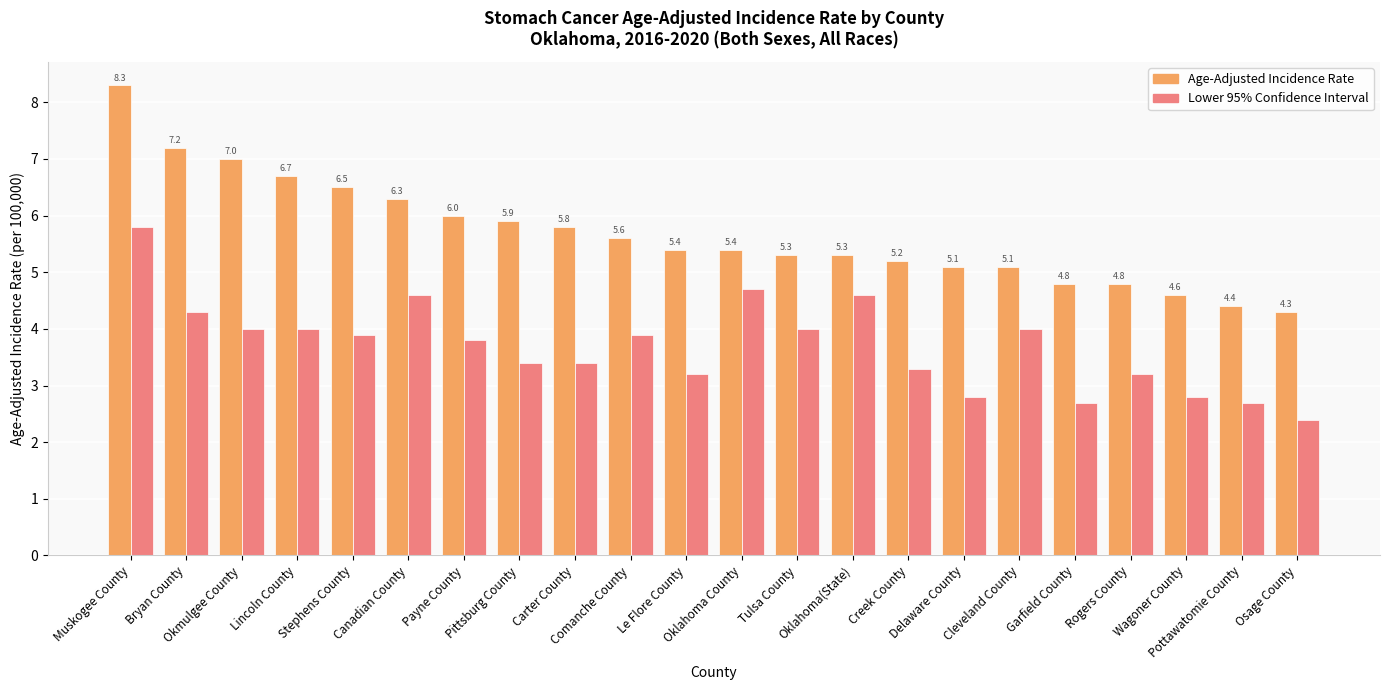

Reading left to right, what are all the values shown in this chart?

Age-Adjusted Incidence Rate: 8.3	7.2	7.0	6.7	6.5	6.3	6.0	5.9	5.8	5.6	5.4	5.4	5.3	5.3	5.2	5.1	5.1	4.8	4.8	4.6	4.4	4.3
Lower 95% Confidence Interval: 5.8	4.3	4.0	4.0	3.9	4.6	3.8	3.4	3.4	3.9	3.2	4.7	4.0	4.6	3.3	2.8	4.0	2.7	3.2	2.8	2.7	2.4